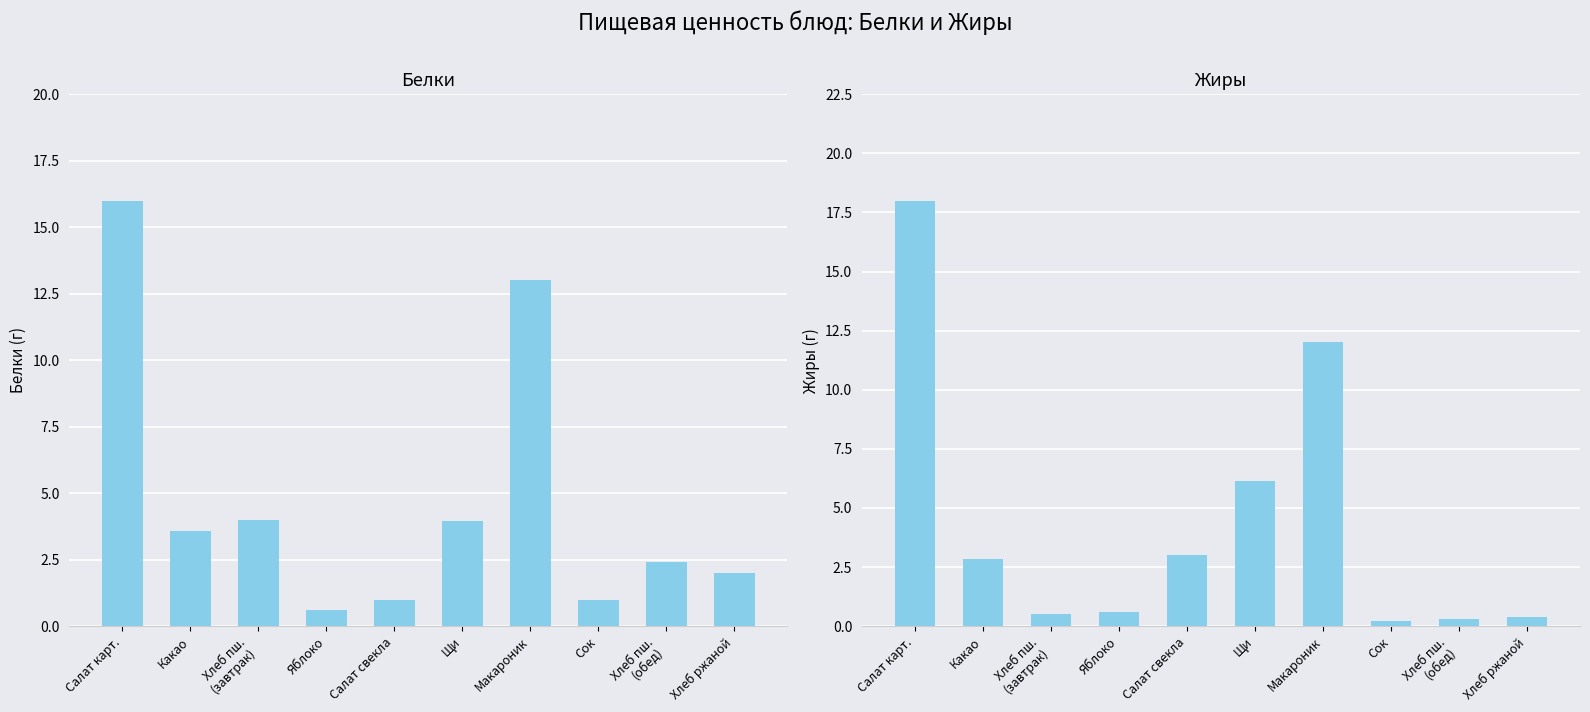

Count the number of data series in this chart.

2